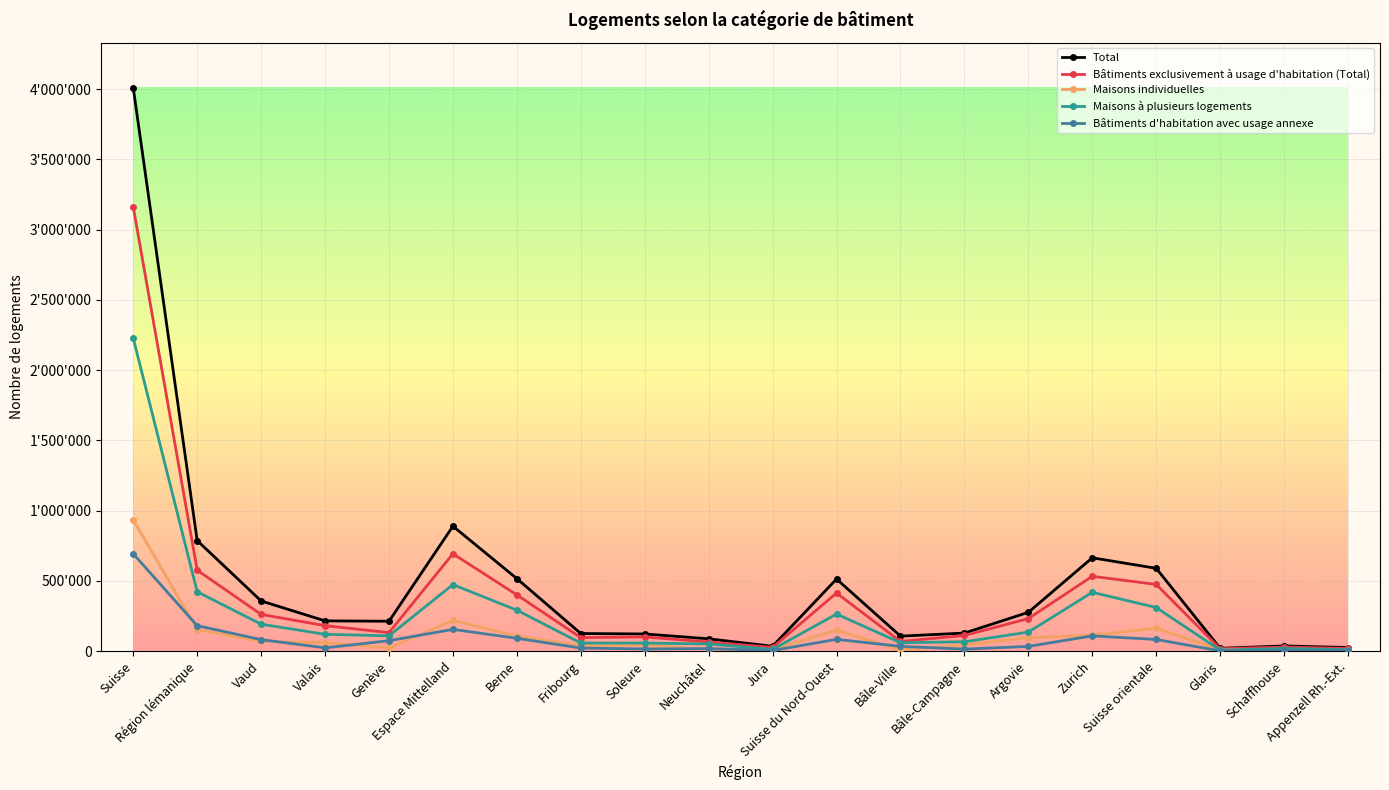

At Fribourg, list the series in order from largest to smallest.

Total, Bâtiments exclusivement à usage d'habitation (Total), Maisons à plusieurs logements, Maisons individuelles, Bâtiments d'habitation avec usage annexe